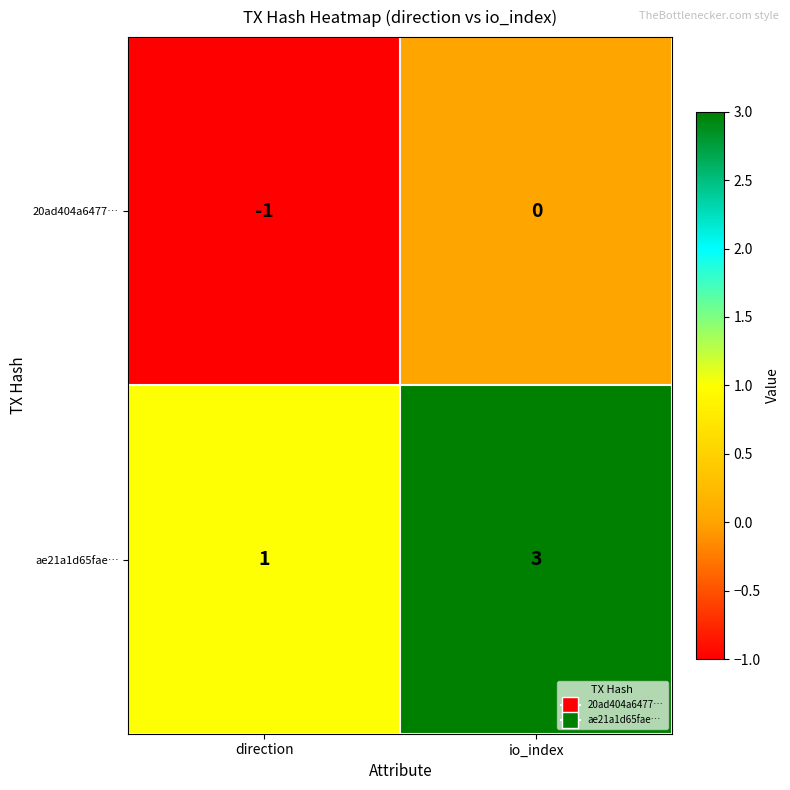

What is the maximum value shown in the chart?

3